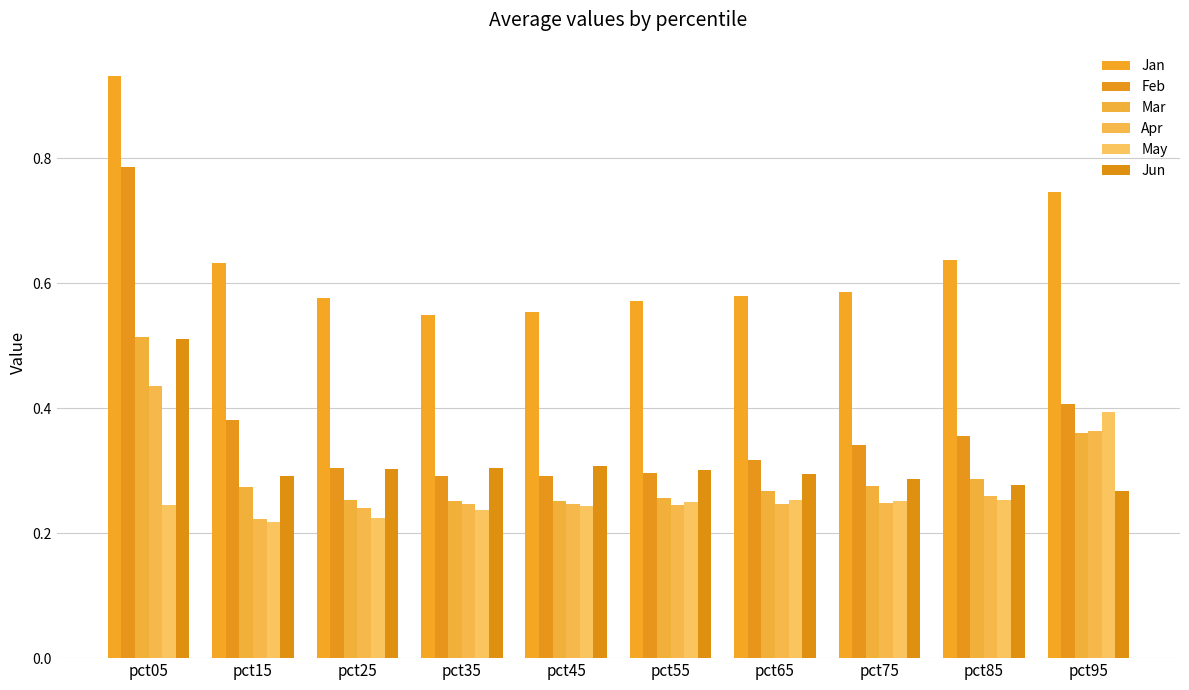

What is the difference between the Jun values at pct05 and pct85?

0.2